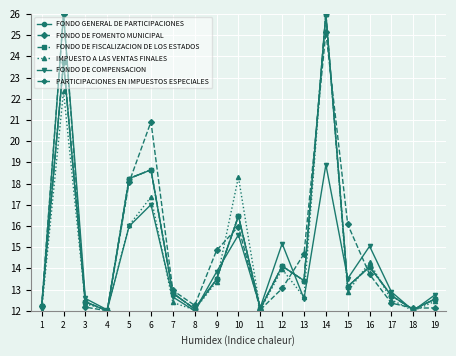

Is this an area chart (filled region under the line)?

No